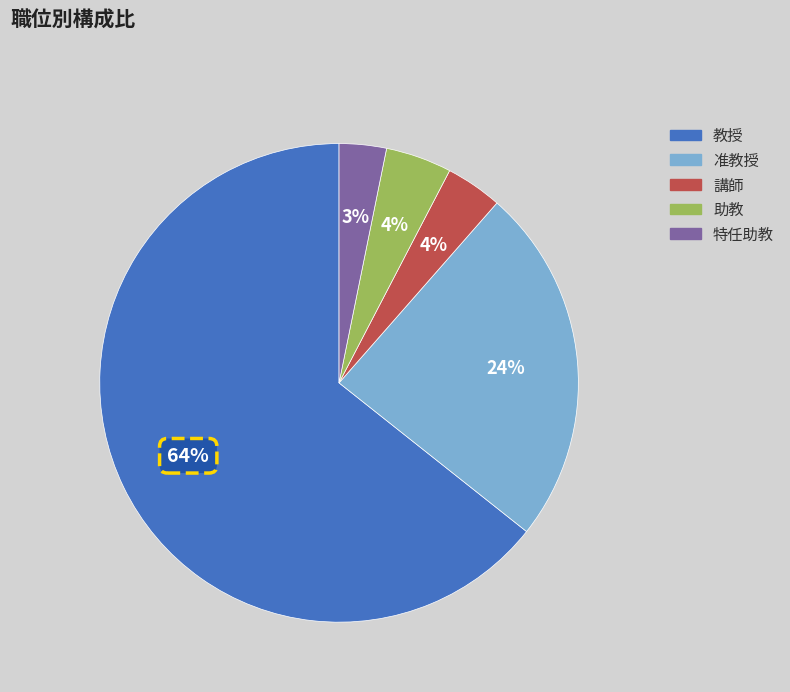

How many segments does this pie chart have?

5